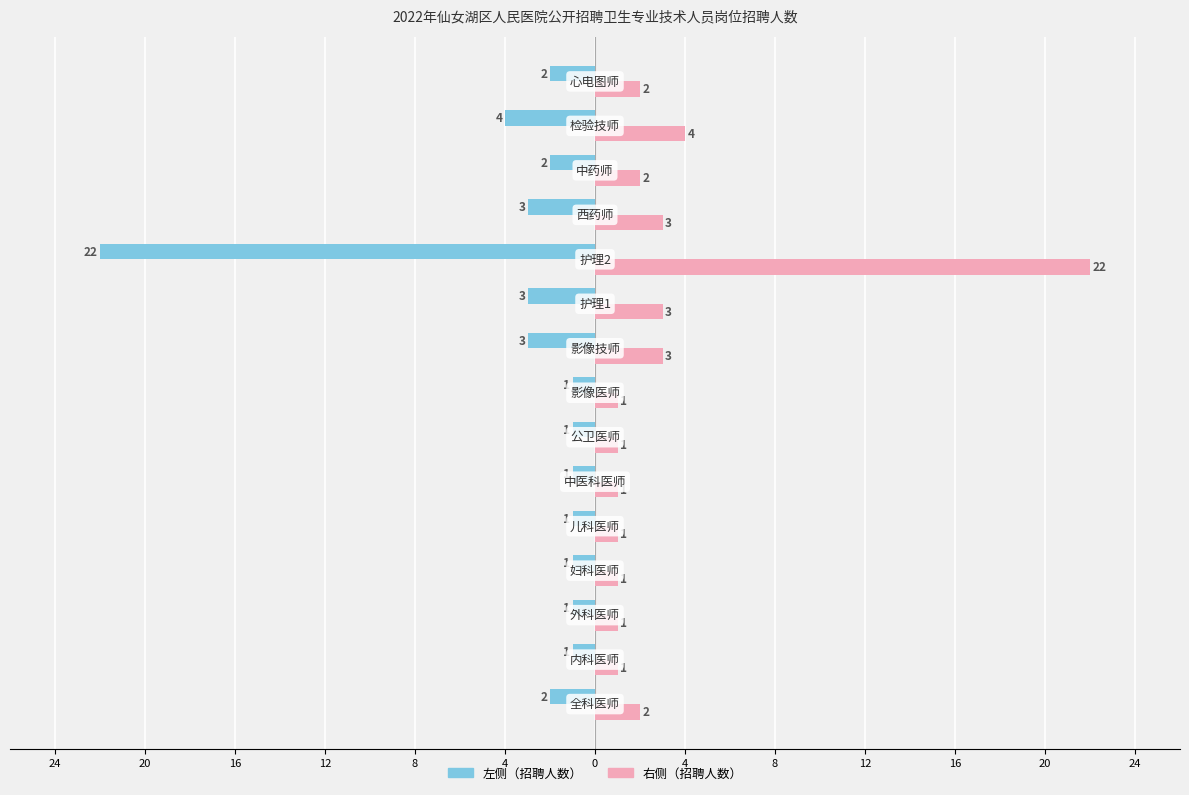

Are the bars grouped side by side (vs. stacked)?

Yes